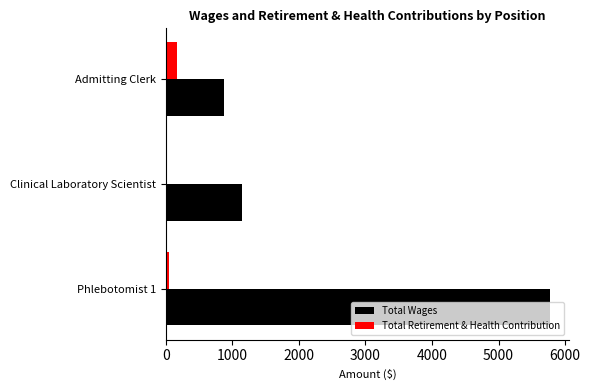

The Total Wages series shows 1147 at Clinical Laboratory Scientist. True or false?

True